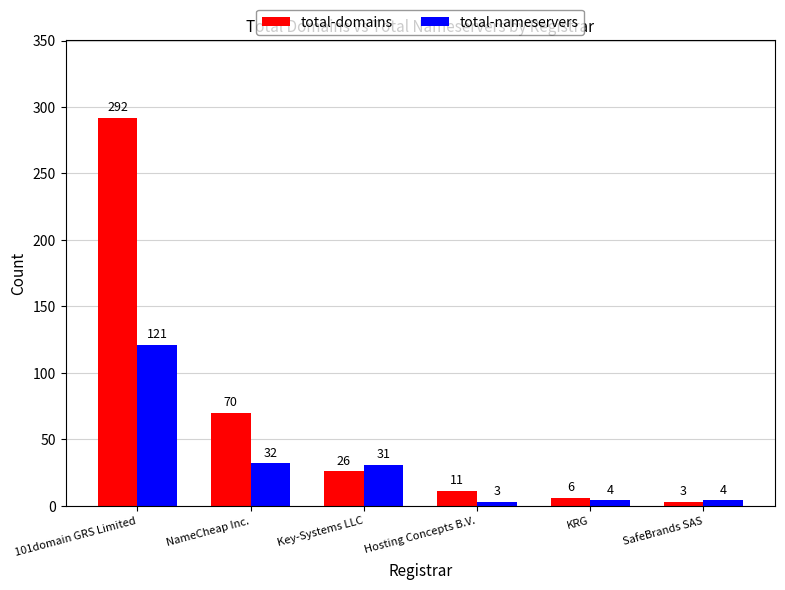

What is the spread (max minus min) of values at 101domain GRS Limited?

171